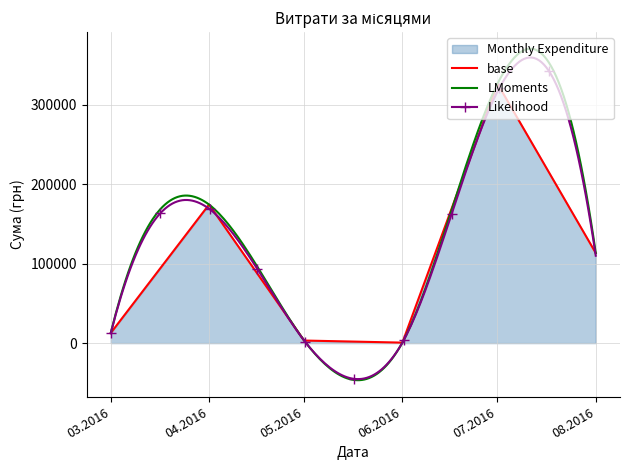

What is the lowest value of the LMoments series?

-46708.7